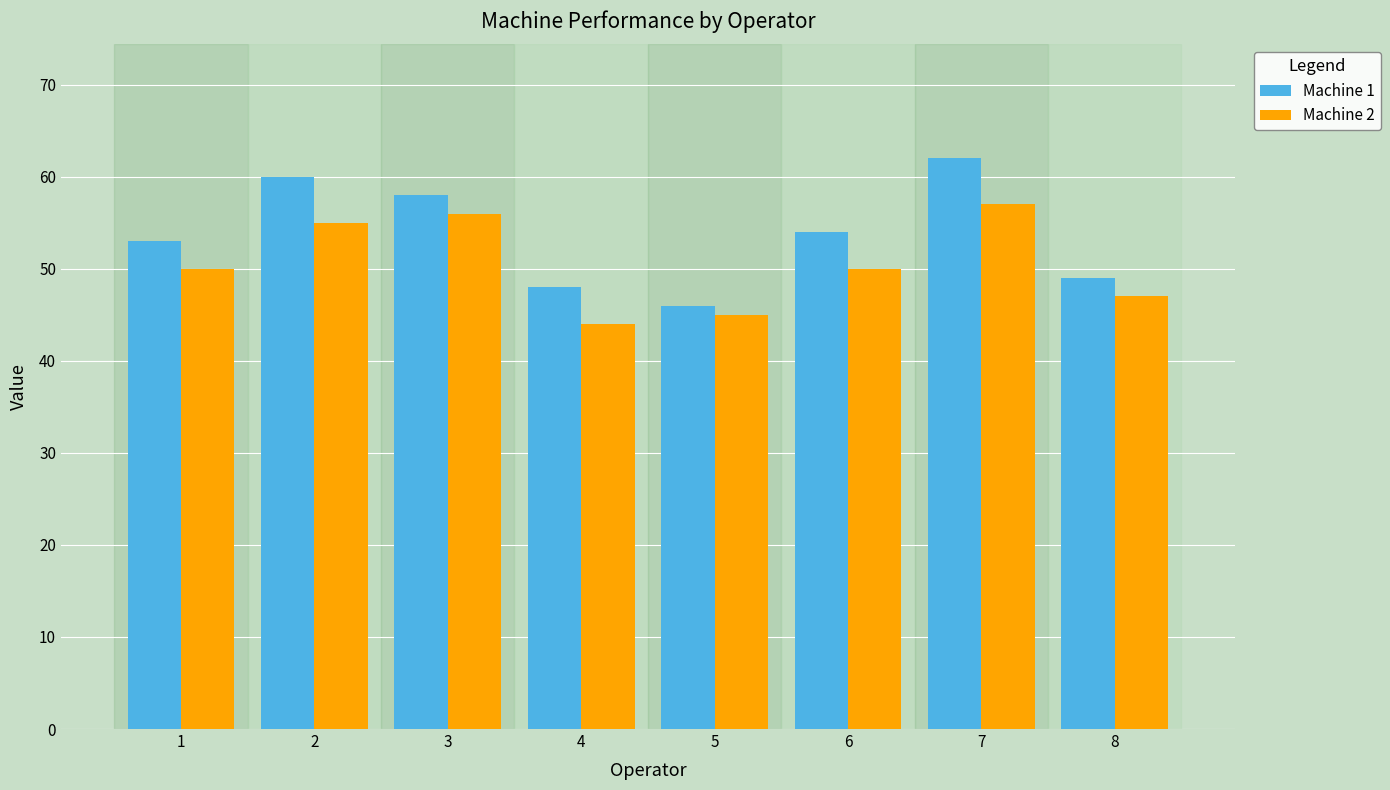

Rank the series by their average value, from lowest to highest.

Machine 2, Machine 1